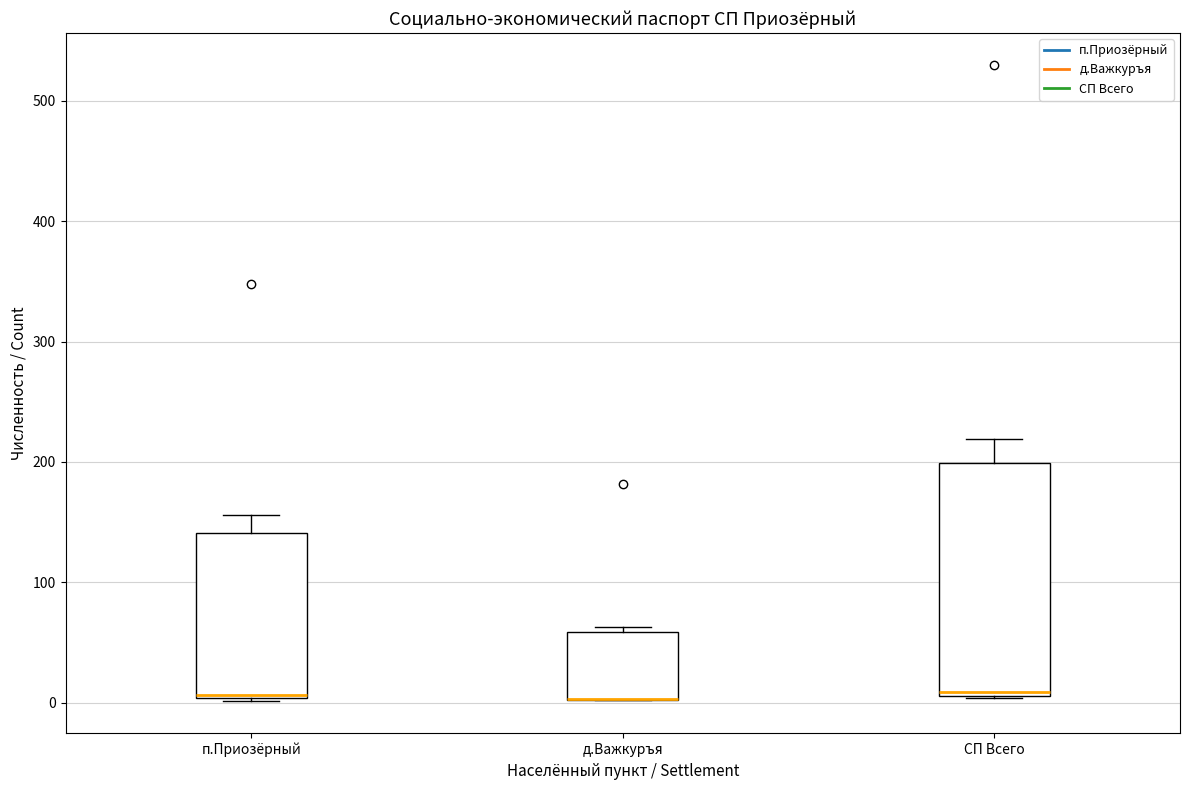

Reading left to right, read every box against the y-axis: the position of its median line, the range the box covers, and the ends of its whiskers. The values are not printed on the chart, so give them approximately, as read against the axis.

п.Приозёрный: median 10, box 0 to 140, whiskers 0 to 160
д.Важкуръя: median 0 (drawn on the box's lower edge), box 0 to 60, whiskers 0 to 60 (just above the box's upper edge)
СП Всего: median 10 (just above the box's lower edge), box 10 to 200, whiskers 0 to 220